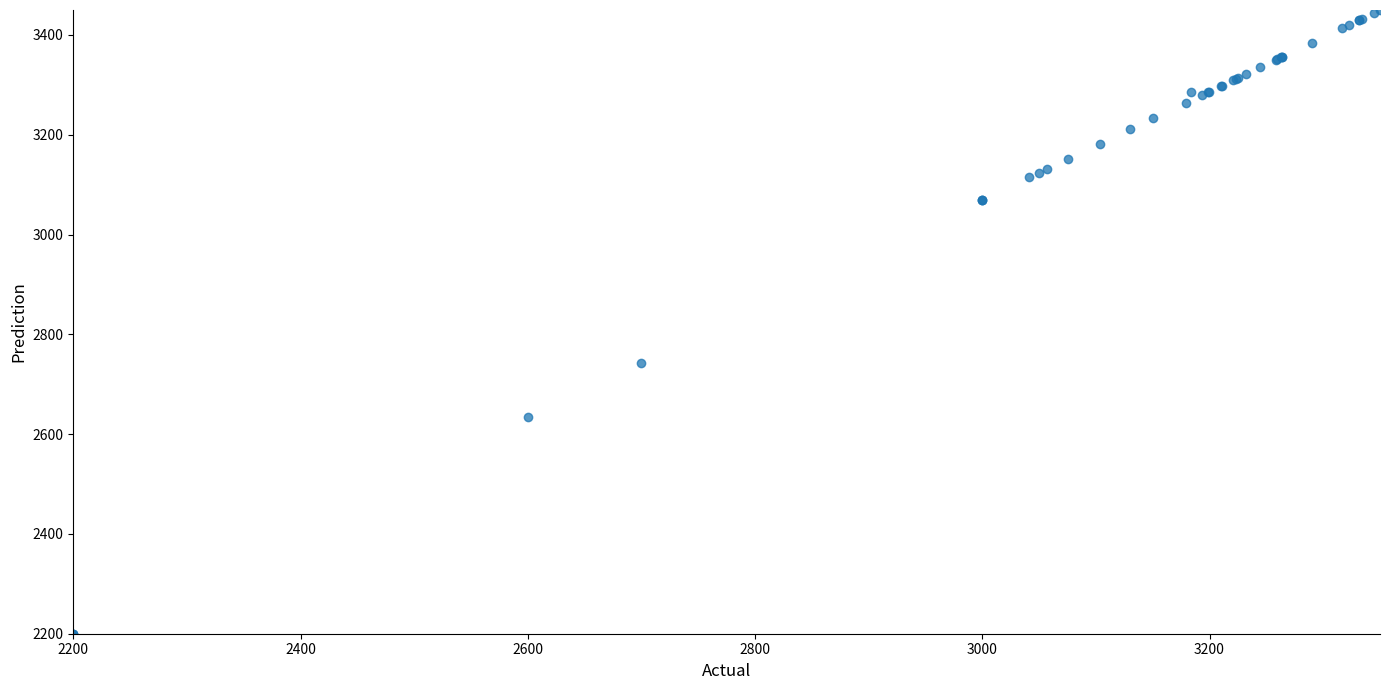

What Y value in the scatter plot is closest to 2825?

2743.3